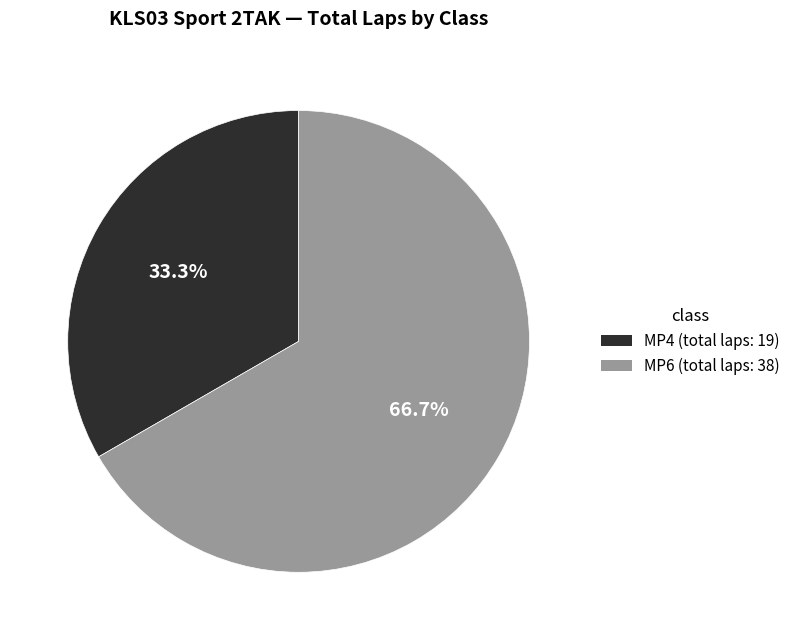

Is there a majority slice in this chart?

Yes